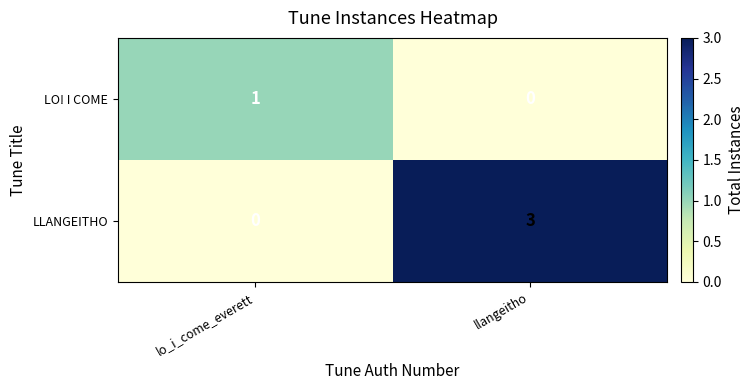

True or false: LLANGEITHO has a value of -1 at lo_i_come_everett.

False